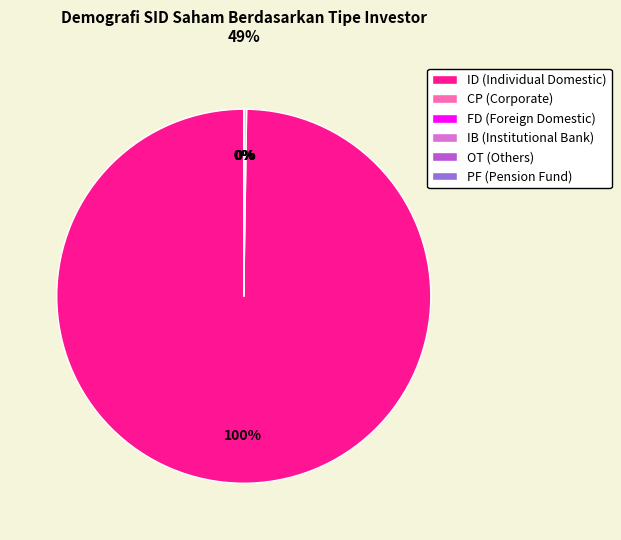

What is the largest slice in the pie chart?

ID (Individual Domestic)